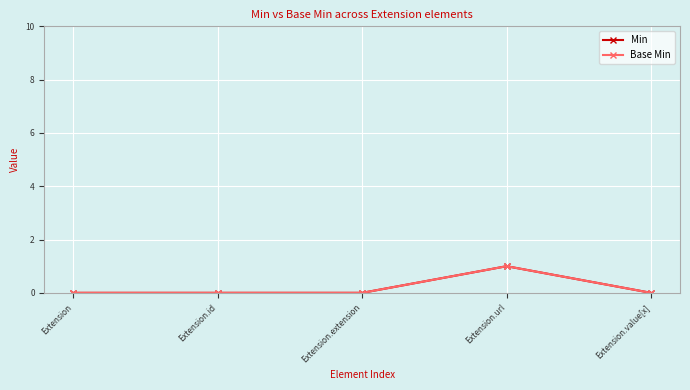

Between Extension and Extension.extension, which is larger?

Extension